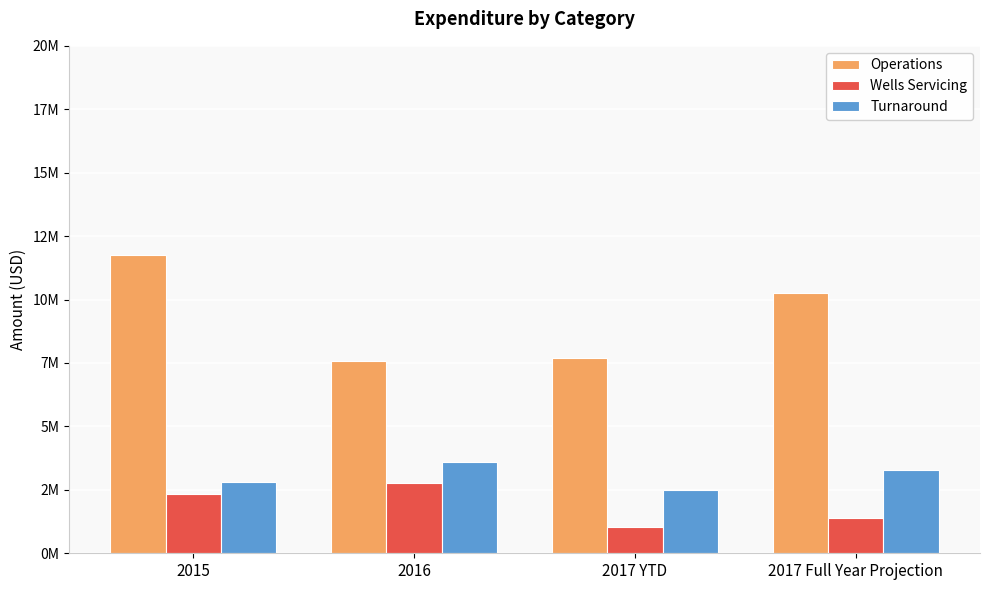

Does the chart contain stacked bars?

No